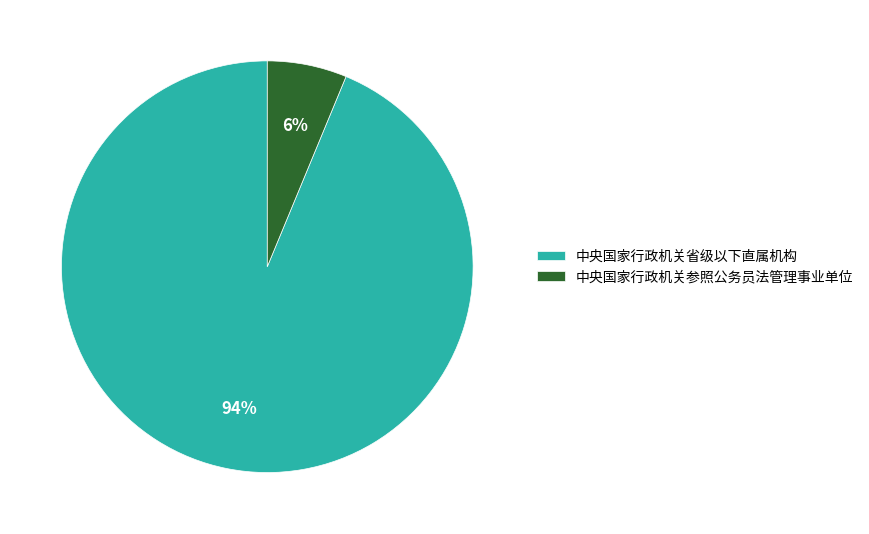

The 中央国家行政机关参照公务员法管理事业单位 slice represents 6% of the pie. True or false?

True